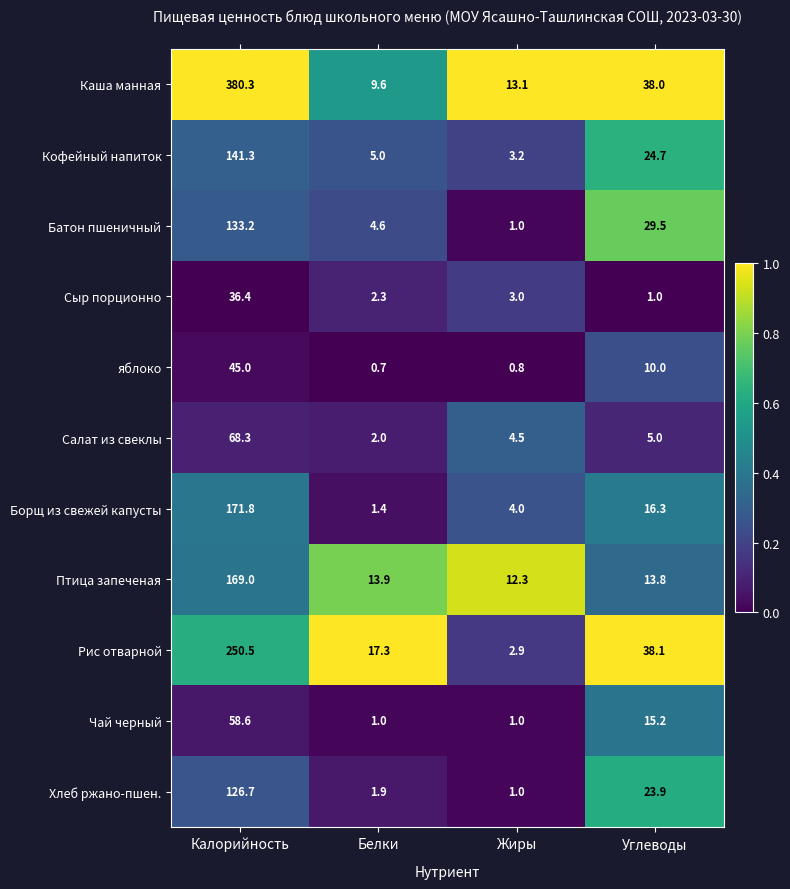

At which category is the sum across all series the highest?

Калорийность